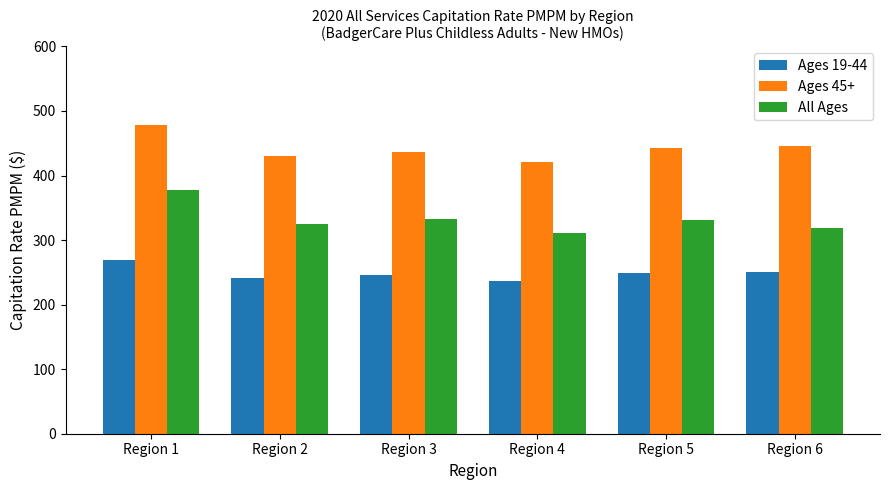

List the series in order of their peak value, lowest first.

Ages 19-44, All Ages, Ages 45+